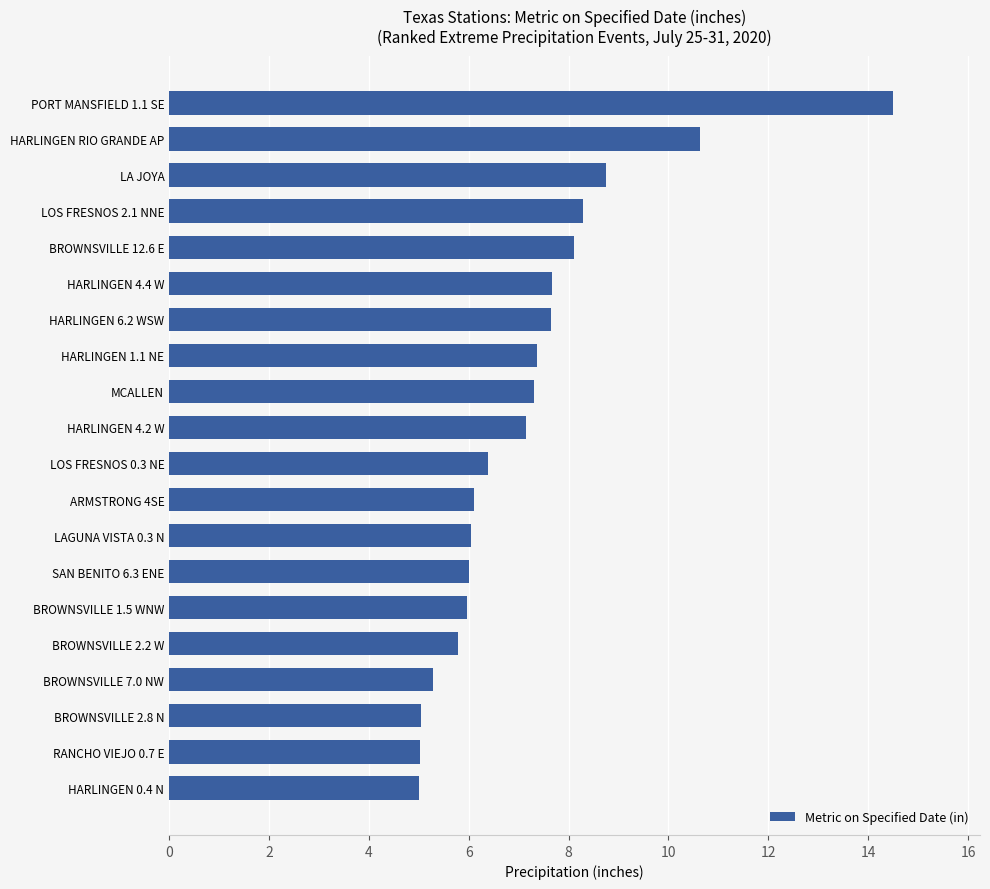

What is the greatest value displayed?

14.5